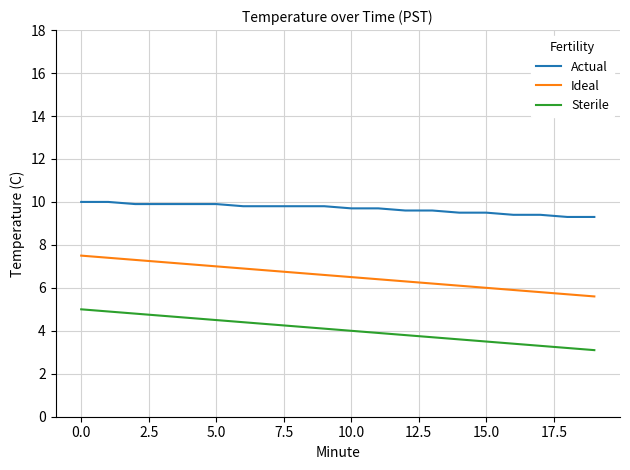

List the series in order of their overall mean, highest first.

Actual, Ideal, Sterile